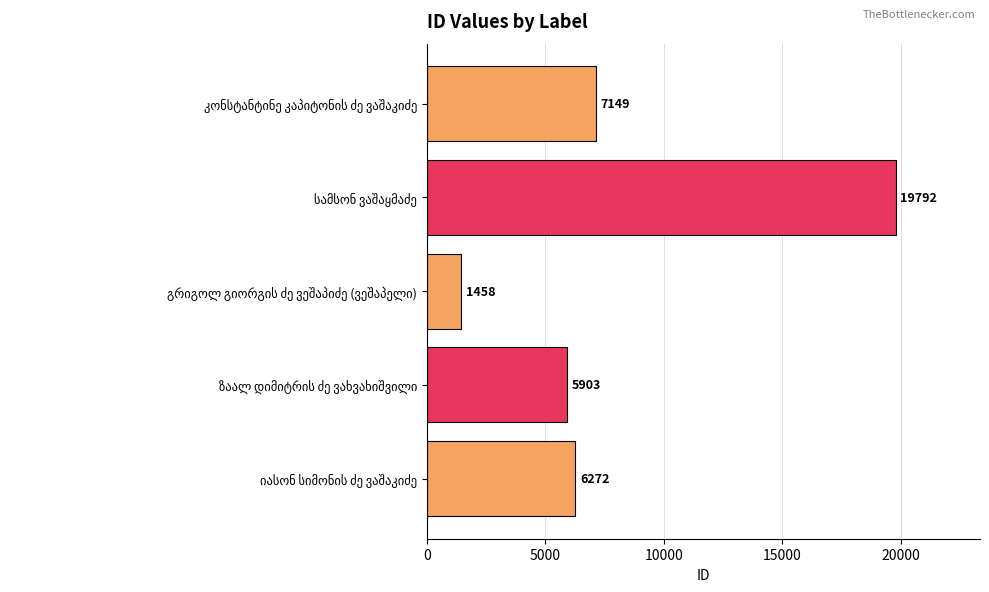

What is the average value?

8115